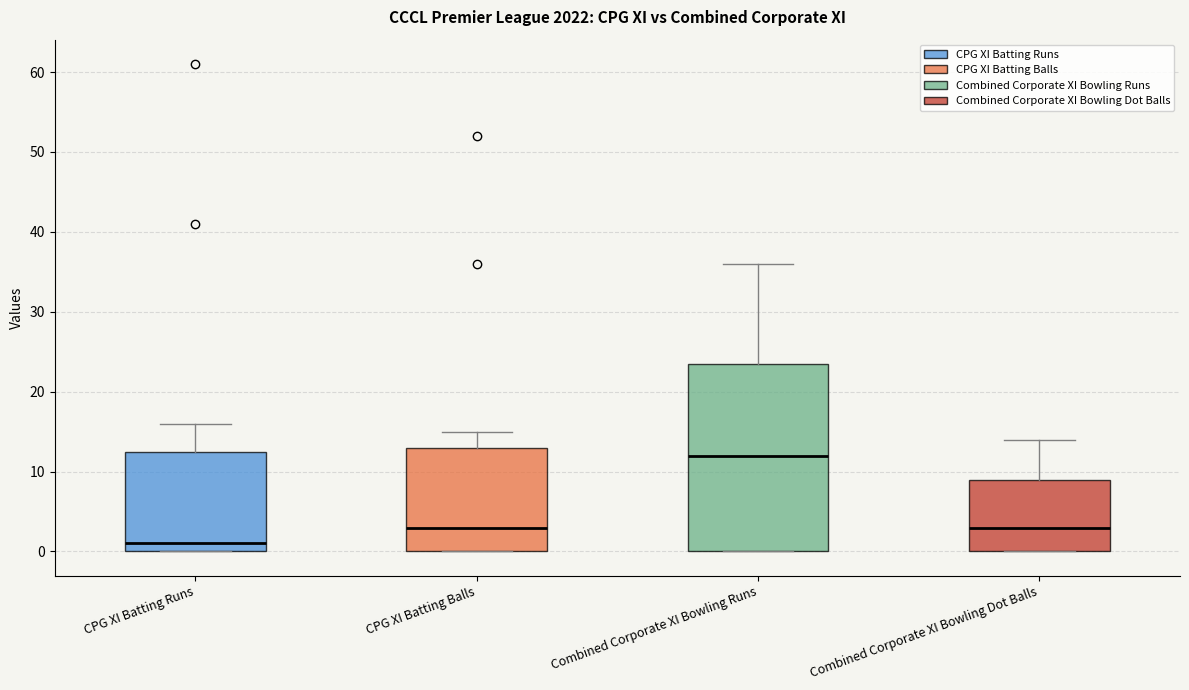

Reading left to right, read every box against the y-axis: the position of its median line, the range the box covers, and the ends of its whiskers. The values are not printed on the chart, so give them approximately, as read against the axis.

CPG XI Batting Runs: median 1, box 0 to 13, whiskers 0 to 16
CPG XI Batting Balls: median 3, box 0 to 13, whiskers 0 to 15
Combined Corporate XI Bowling Runs: median 12, box 0 to 24, whiskers 0 to 36
Combined Corporate XI Bowling Dot Balls: median 3, box 0 to 9, whiskers 0 to 14